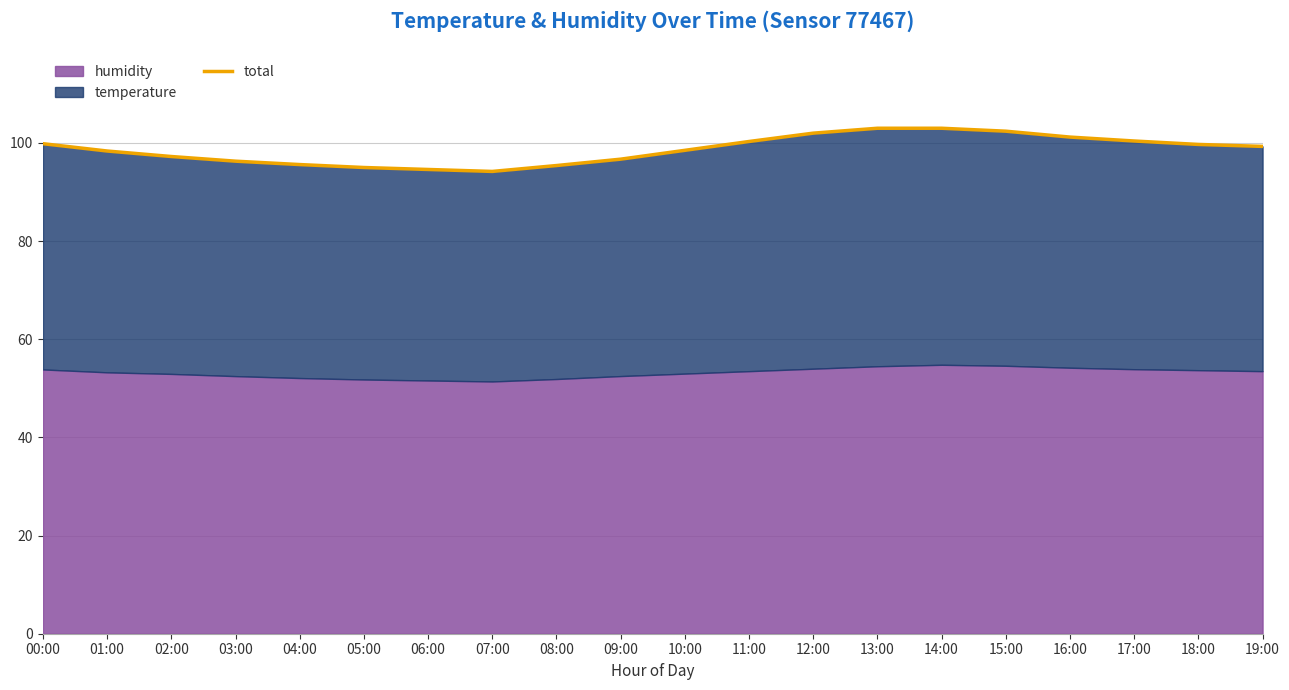

Read the value at 01:00.

98.4